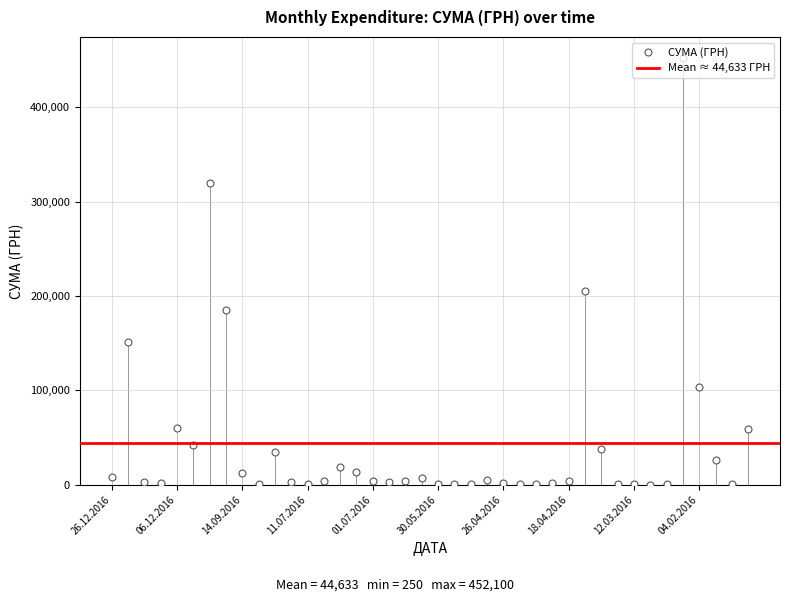

Read the value at 10.02.2016.

452100.0